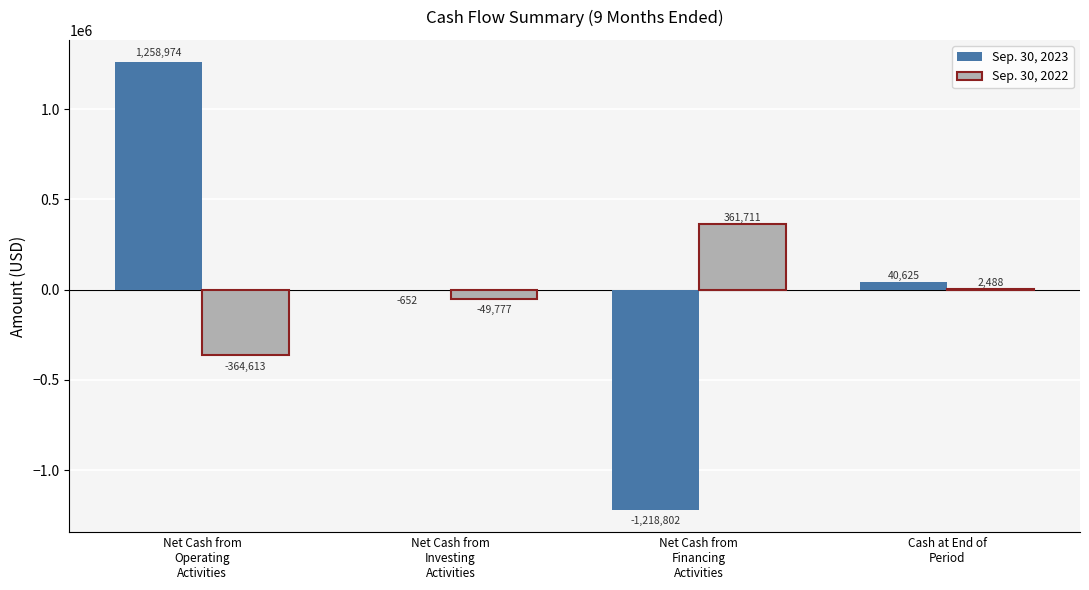

Which series has the largest total across all categories?

Sep. 30, 2023